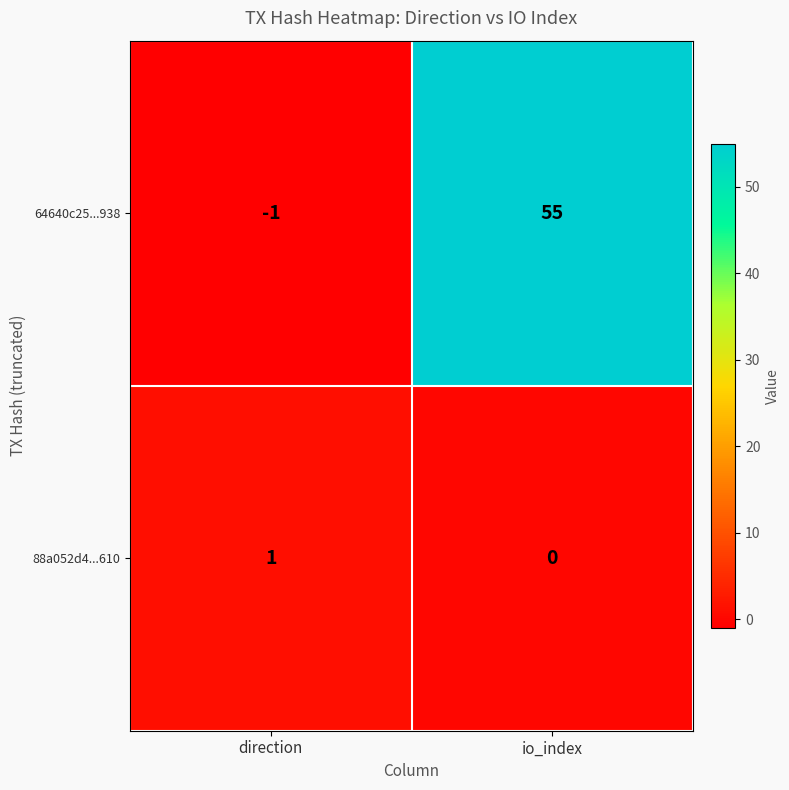

Which series changed the most between direction and io_index?

64640c25...938